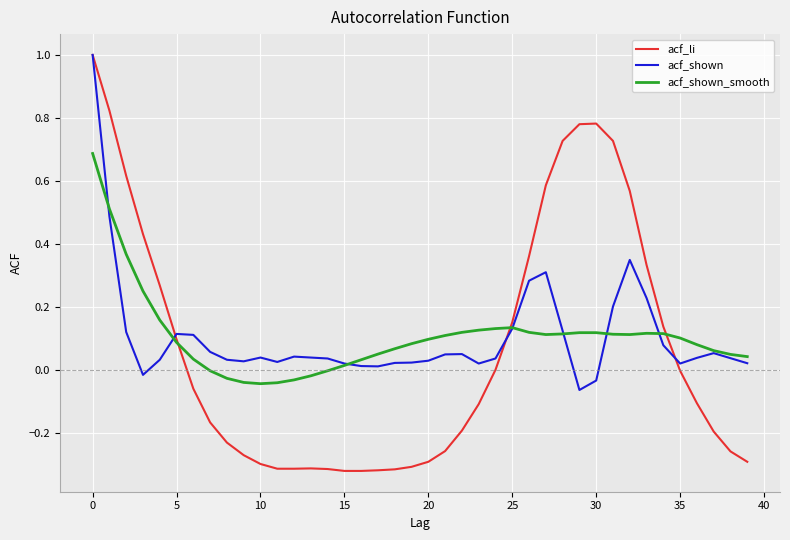

Which series has the widest spread of values?

acf_li